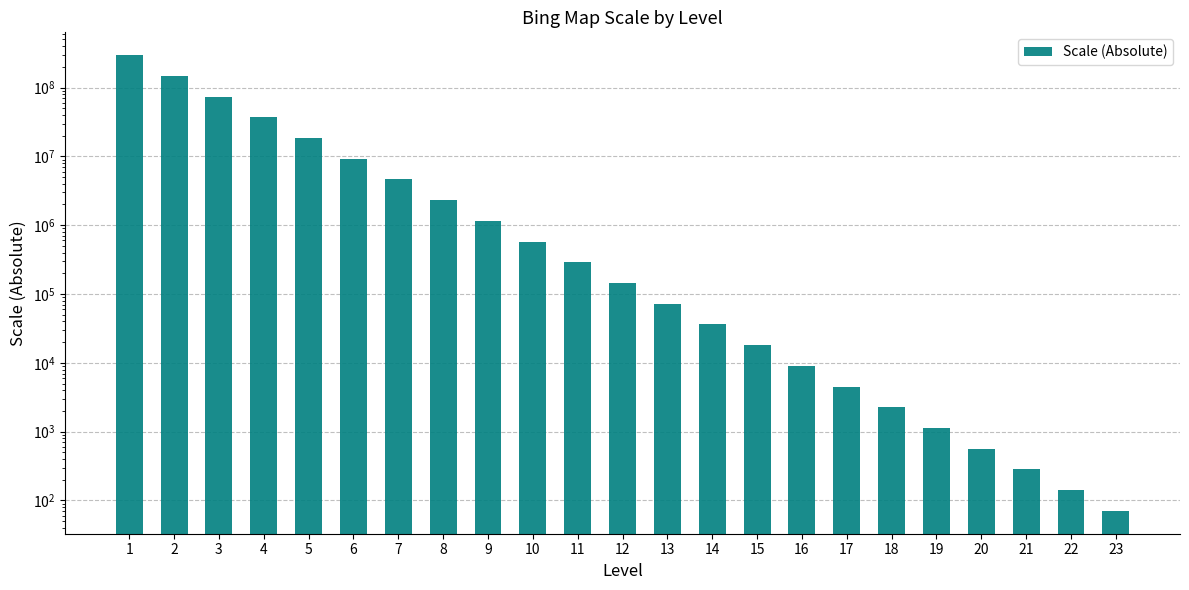

Which label corresponds to the largest value in the chart?

1